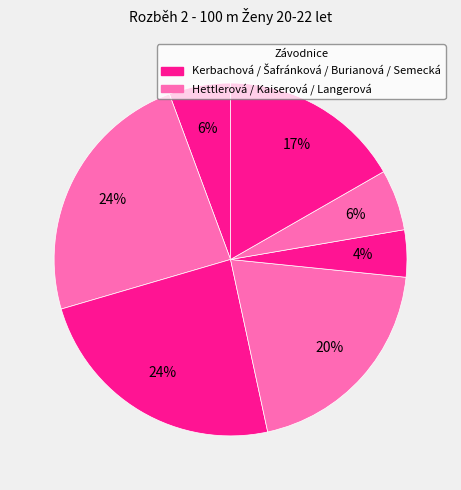

How many slices are in this pie chart?

7